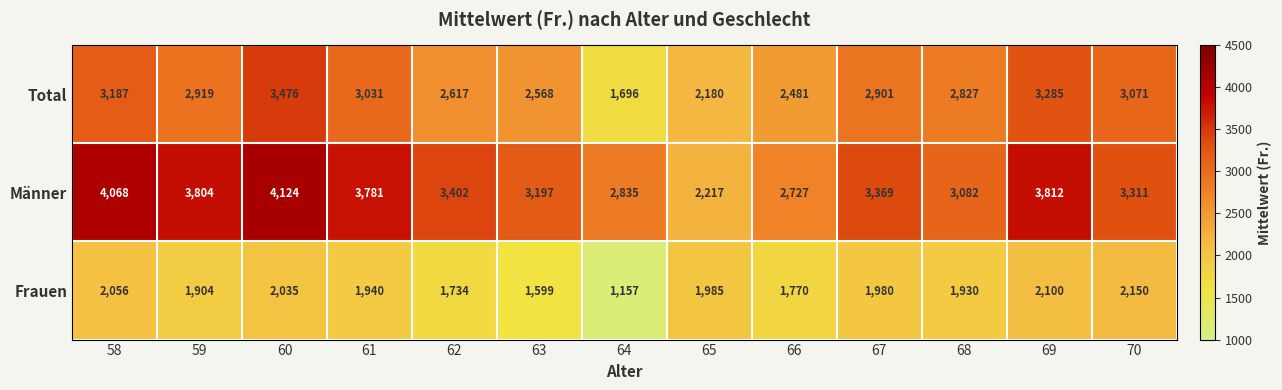

Which series has the largest total across all categories?

Männer